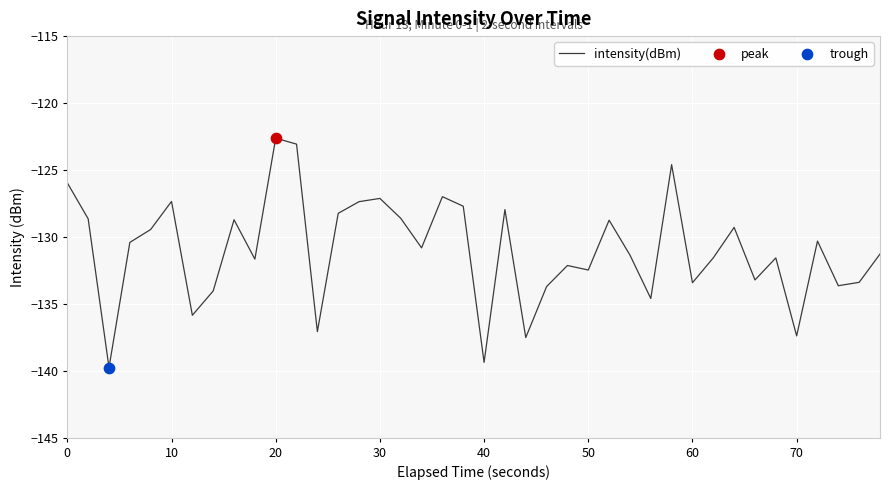

What is the difference between the maximum and minimum values?

17.1